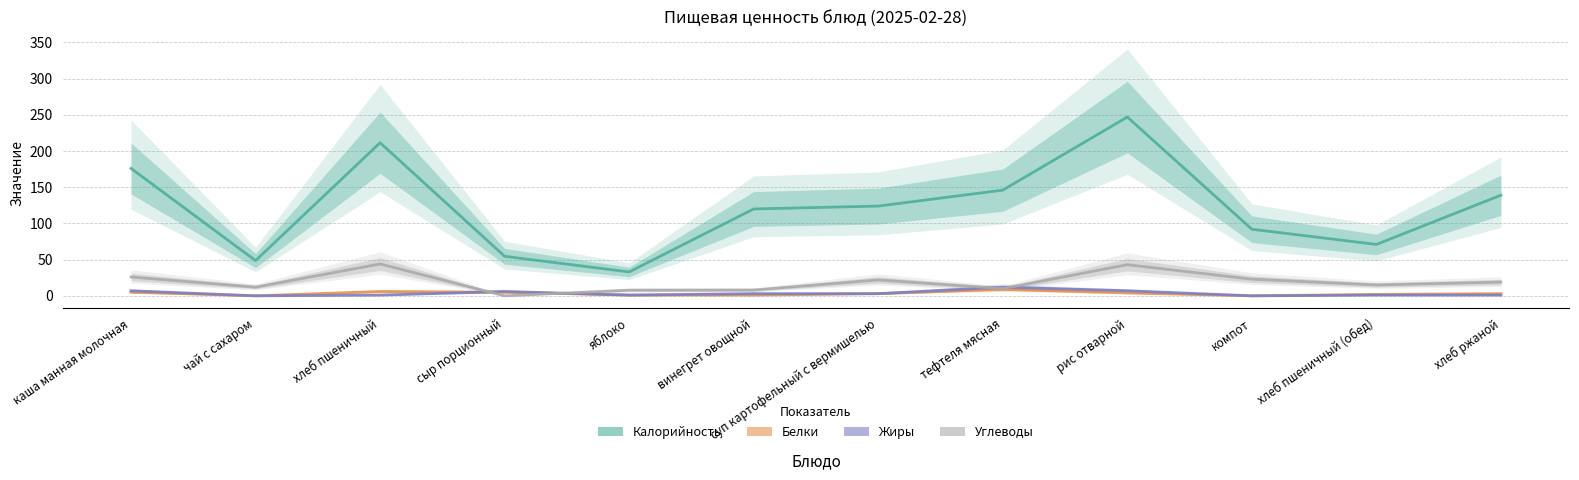

Which series changed the most between сыр порционный and винегрет овощной?

Калорийность